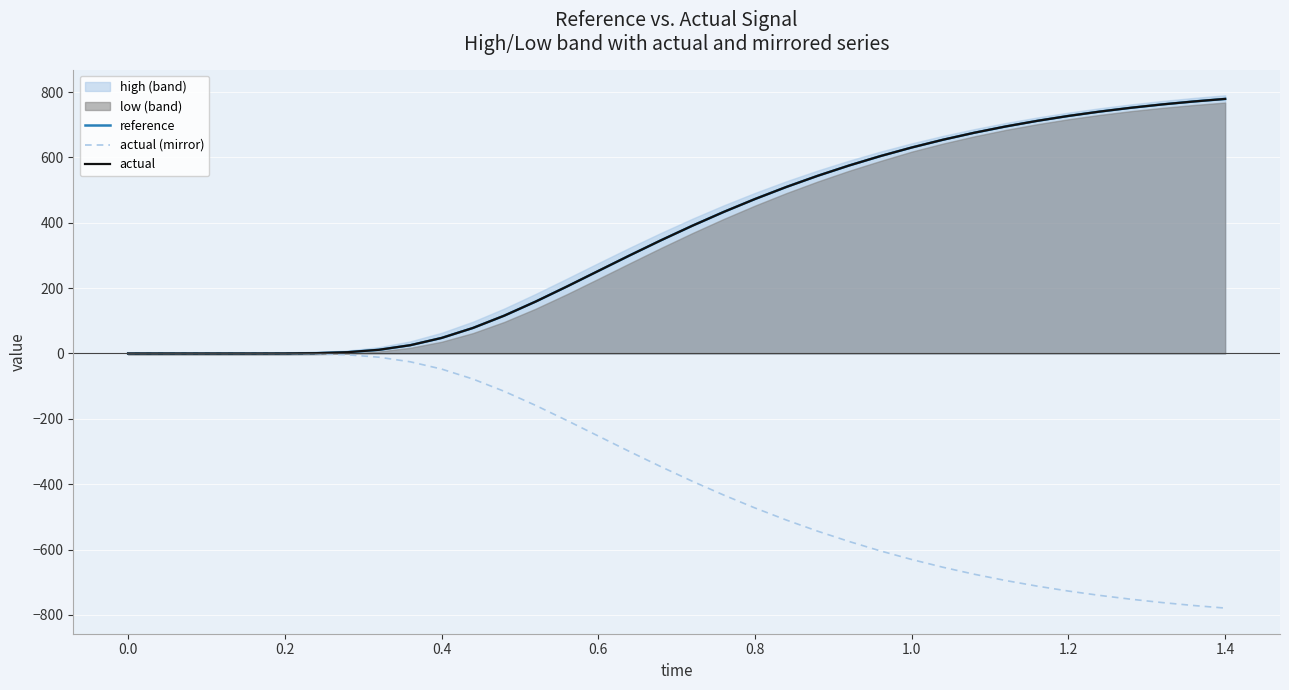

Reading left to right, what are all the values shown in this chart?

reference: 0.0	0.0	0.0	0.0	0.0	0.2	1.0	4.0	11.3	25.3	47.6	78.1	115.8	158.8	205.0	252.6	300.1	346.4	391.0	433.1	472.7	509.6	543.8	575.2	604.1	630.4	654.2	675.6	694.8	711.9	727.0	740.3	752.0	762.3	771.3	779.1
actual (mirror): -0.0	-0.0	-0.0	-0.0	-0.0	-0.2	-1.0	-4.0	-11.3	-25.3	-47.6	-78.1	-115.8	-158.8	-205.0	-252.6	-300.1	-346.4	-391.0	-433.1	-472.7	-509.6	-543.8	-575.2	-604.1	-630.4	-654.2	-675.6	-694.8	-711.9	-727.0	-740.3	-752.0	-762.3	-771.3	-779.1
actual: 0.0	0.0	0.0	0.0	0.0	0.2	1.0	4.0	11.3	25.3	47.6	78.1	115.8	158.8	205.0	252.6	300.1	346.4	391.0	433.1	472.7	509.6	543.8	575.2	604.1	630.4	654.2	675.6	694.8	711.9	727.0	740.3	752.0	762.3	771.3	779.1